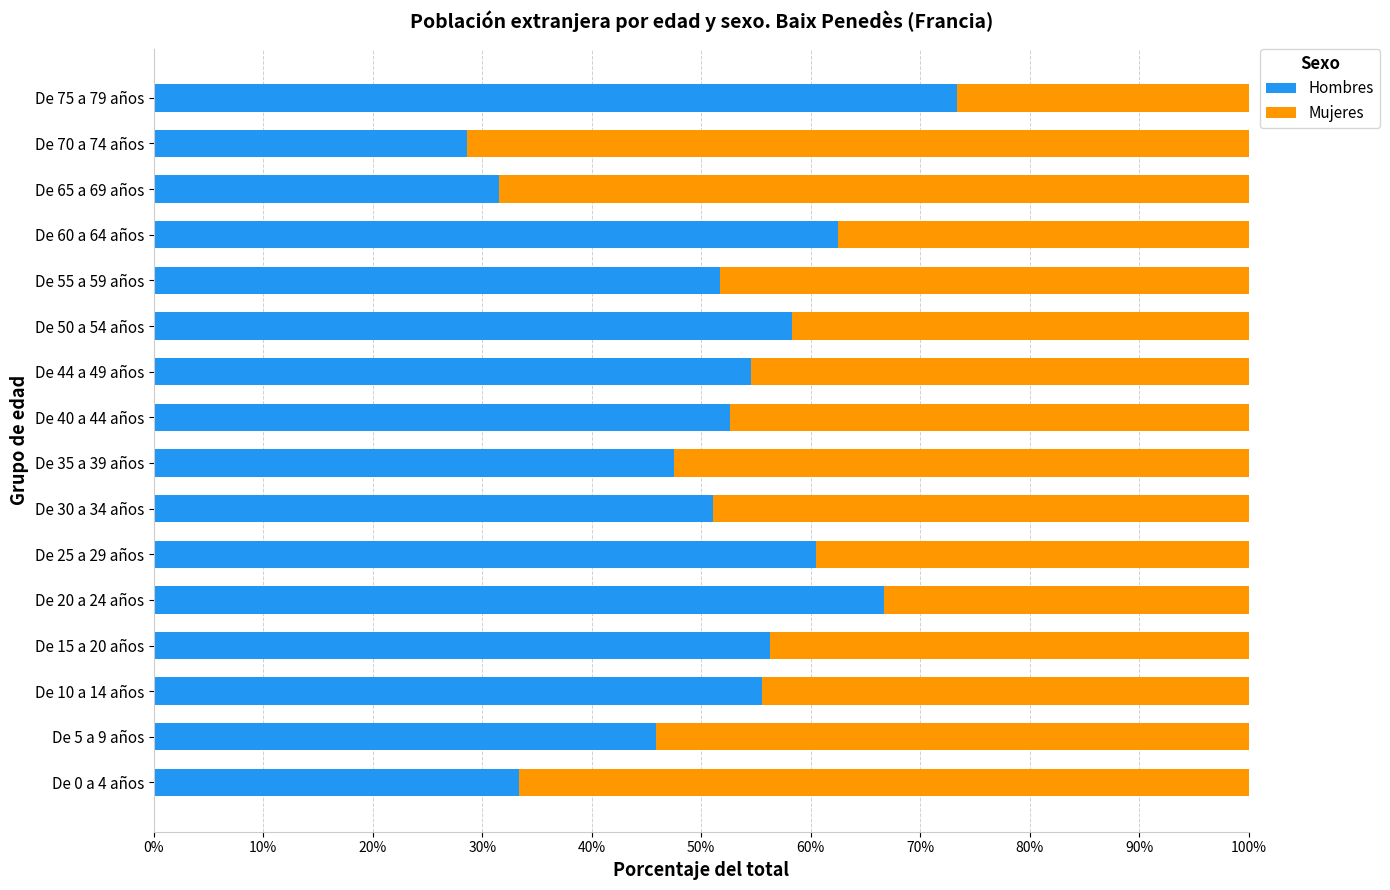

The value of Hombres at De 70 a 74 años is 16.2. True or false?

False